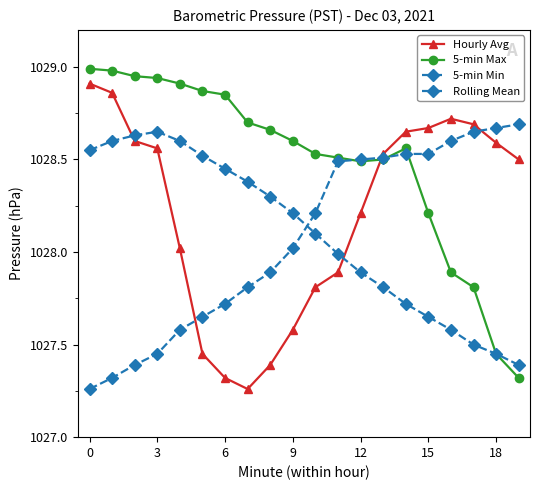

How many distinct data groups are displayed?

4